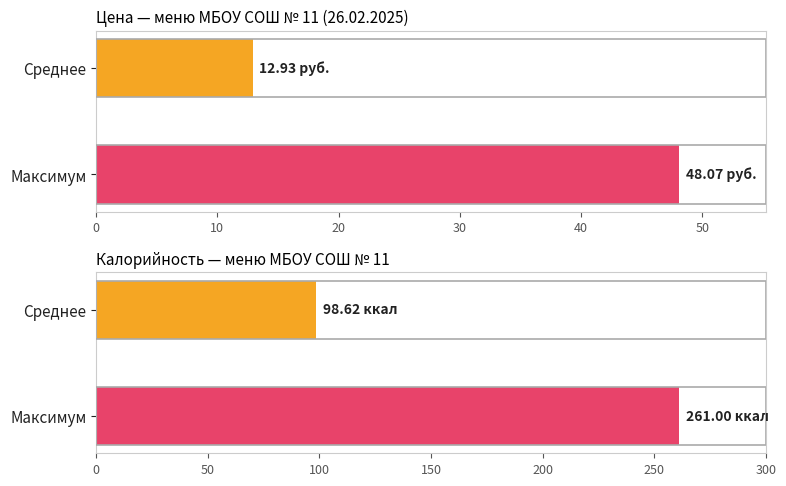

List the series in order of their overall mean, lowest first.

Цена, Калорийность